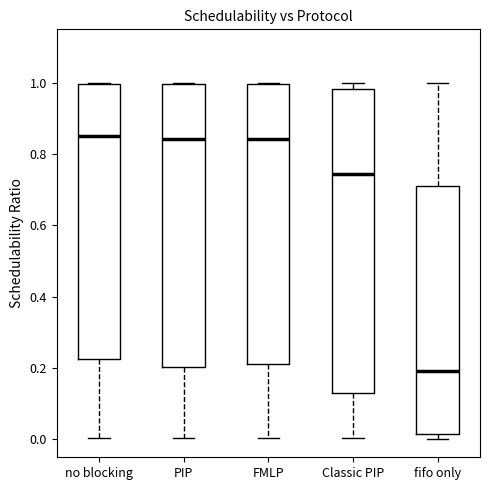

Reading left to right, read every box against the y-axis: the position of its median line, the range the box covers, and the ends of its whiskers. The values are not printed on the chart, so give them approximately, as read against the axis.

no blocking: median 0.86, box 0.22 to 1.00, whiskers 0.00 to 1.00
PIP: median 0.84, box 0.20 to 1.00, whiskers 0.00 to 1.00
FMLP: median 0.84, box 0.22 to 1.00, whiskers 0.00 to 1.00
Classic PIP: median 0.74, box 0.12 to 0.98, whiskers 0.00 to 1.00
fifo only: median 0.20, box 0.02 to 0.70, whiskers 0.00 to 1.00